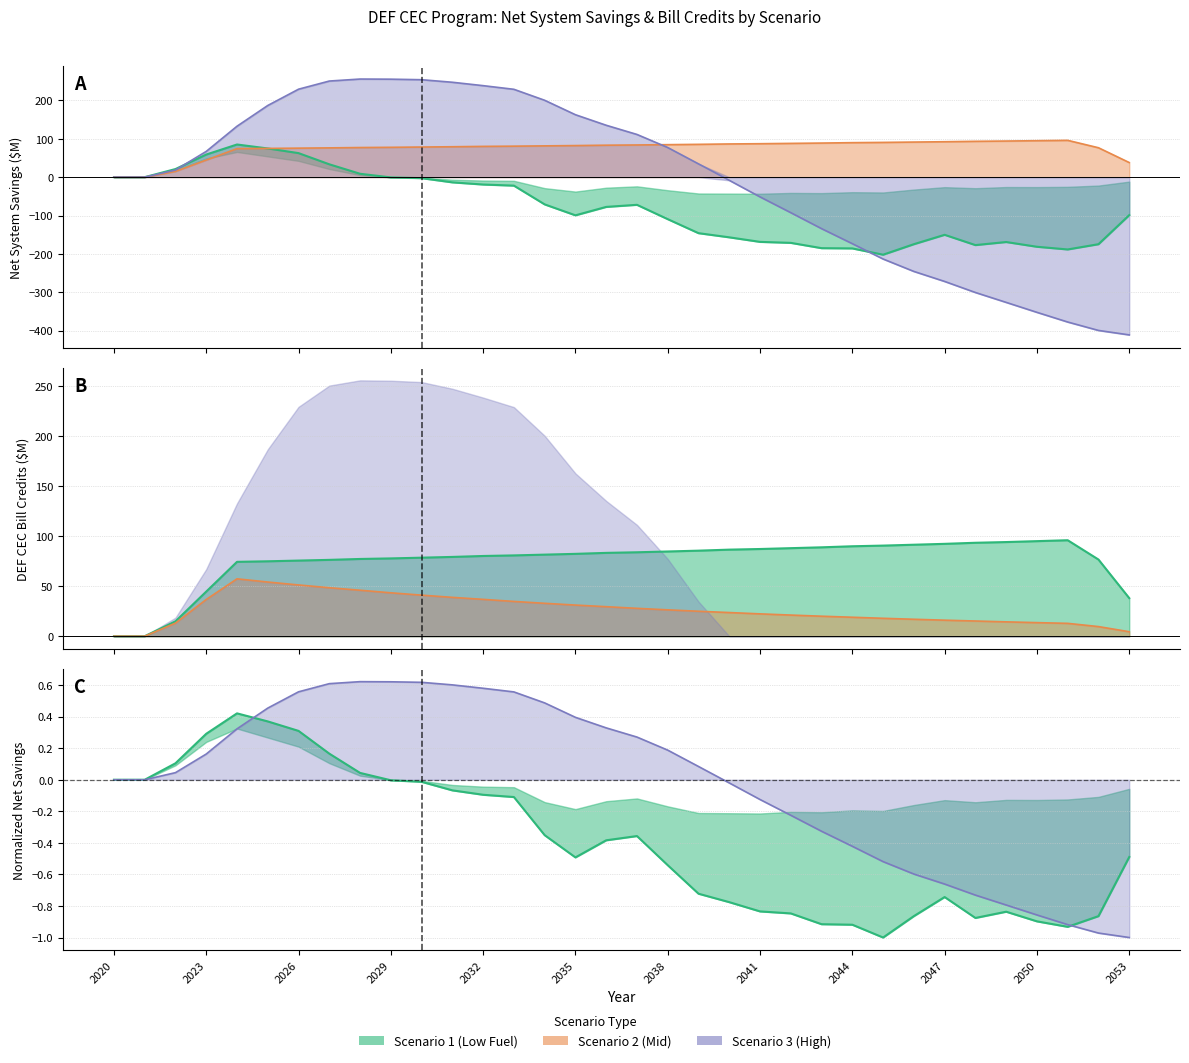

How many data points in Net System Savings (Scenario 1) are less than -77?

18